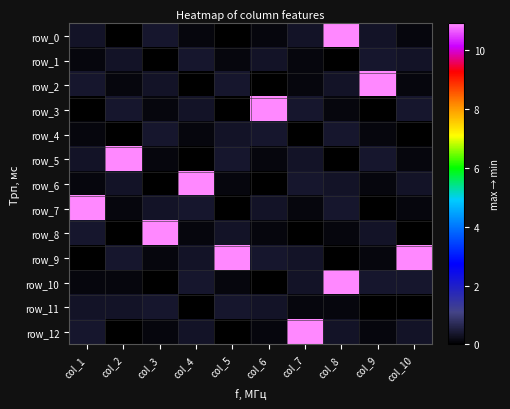

List the labels in order of row_10 value, smallest first.

col_3, col_6, col_1, col_2, col_5, col_7, col_4, col_9, col_10, col_8